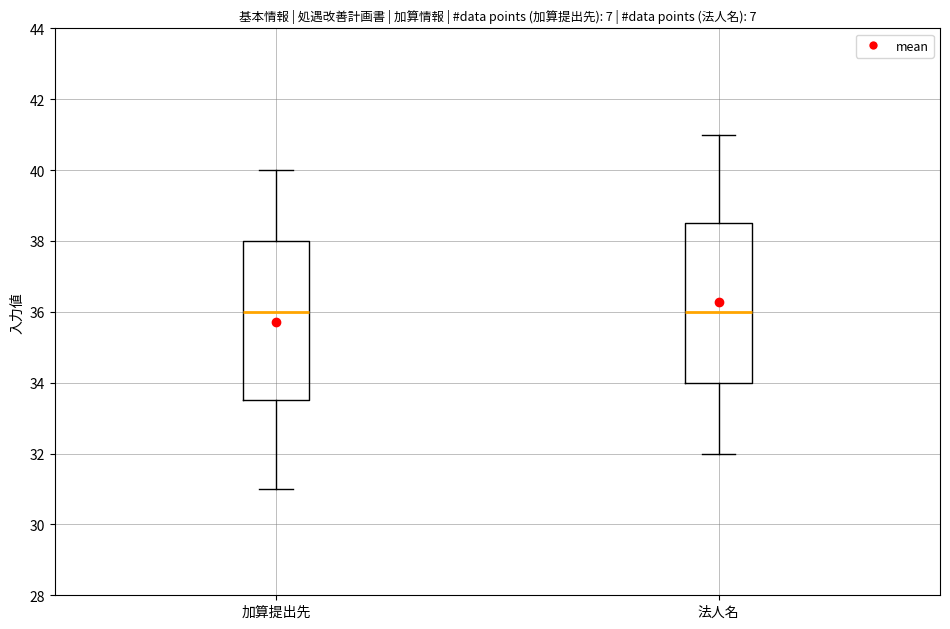

Reading left to right, read every box against the y-axis: the position of its median line, the range the box covers, and the ends of its whiskers. The values are not printed on the chart, so give them approximately, as read against the axis.

加算提出先: median 36.0, box 33.6 to 38.0, whiskers 31.0 to 40.0
法人名: median 36.0, box 34.0 to 38.6, whiskers 32.0 to 41.0